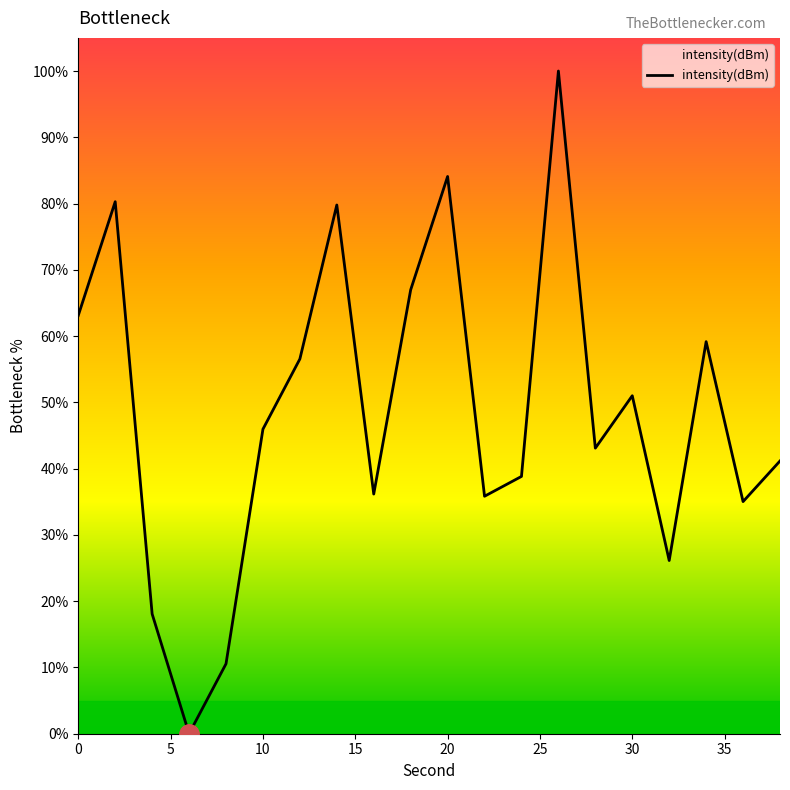

True or false: the data shows 100.0 at 26.

True